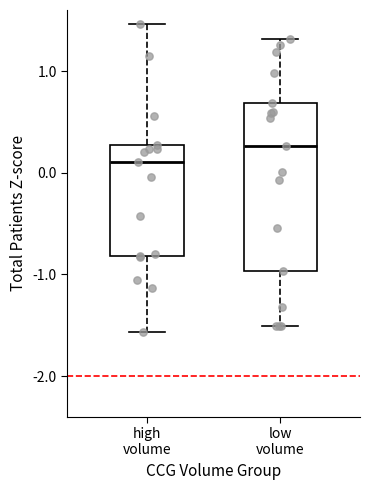

Which box's median line is the highest?

low volume